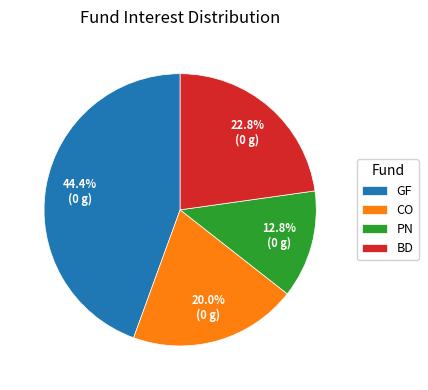

To the nearest percent, what percentage of the pie is CO?

20%